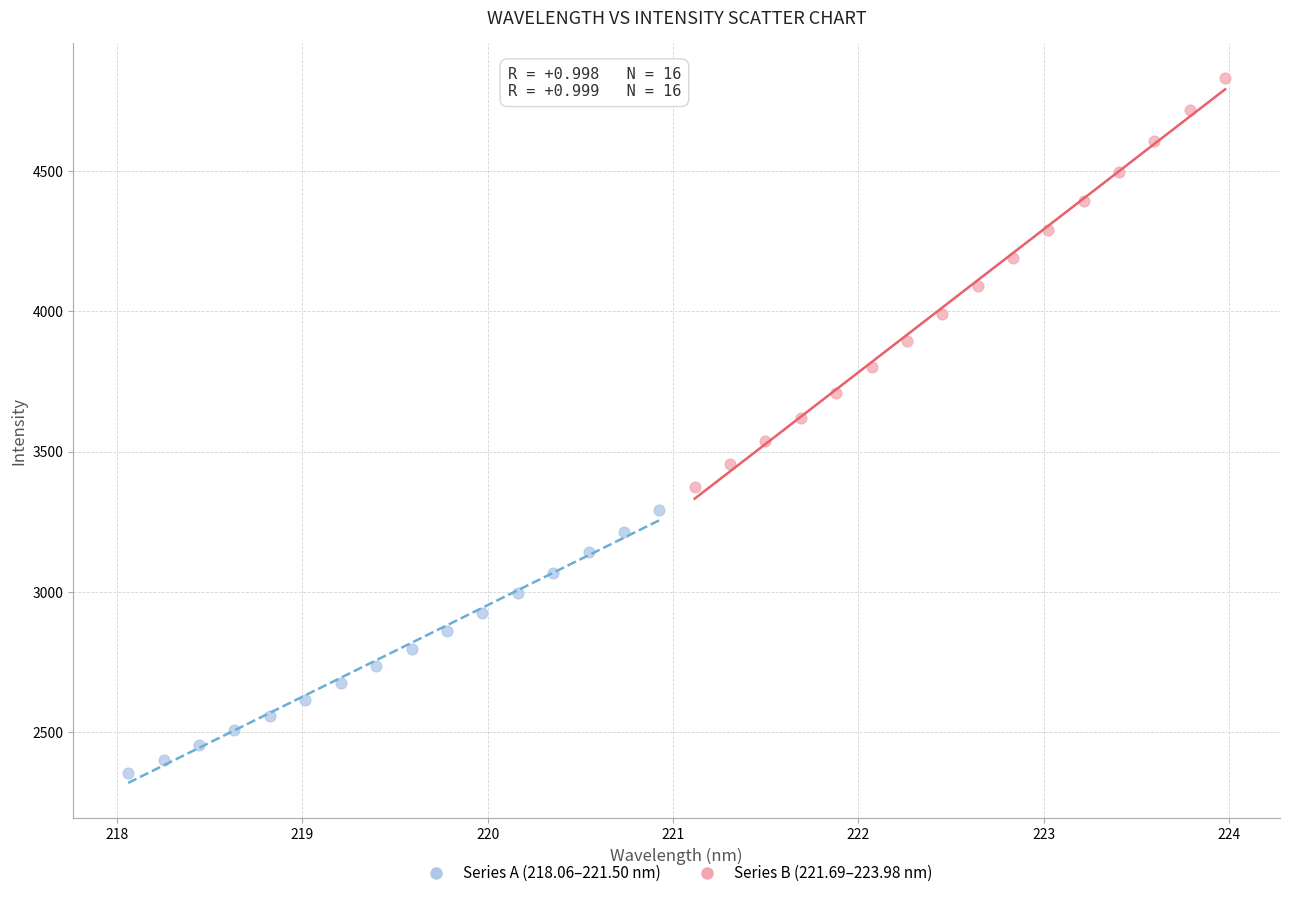

Which series reaches the maximum Y coordinate?

Series B (221.69–223.98 nm)